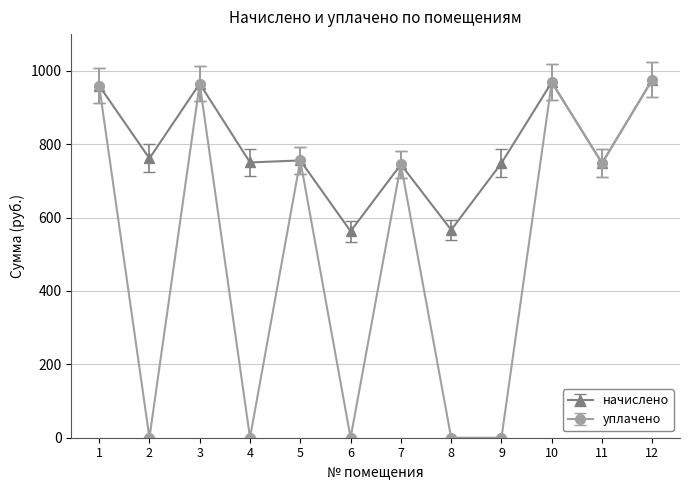

Does the chart have visible grid lines?

Yes